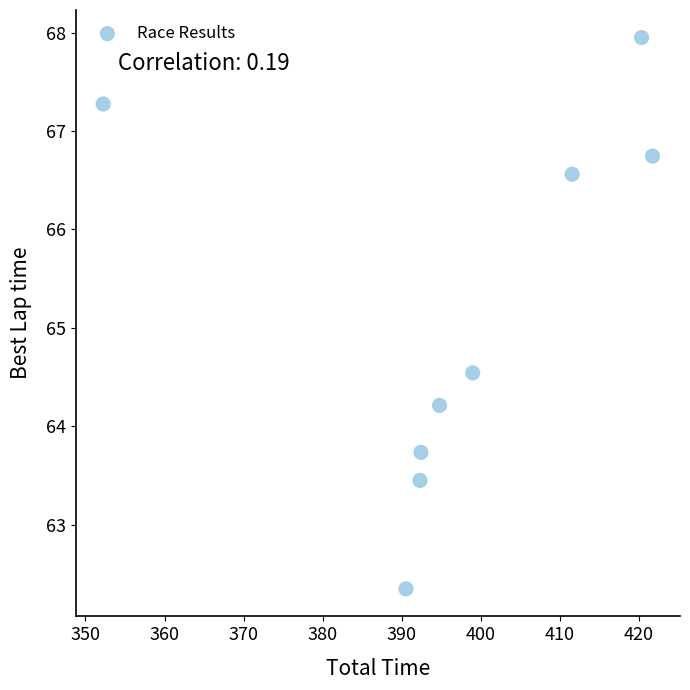

What Y value in the scatter plot is closest to 65?

64.5